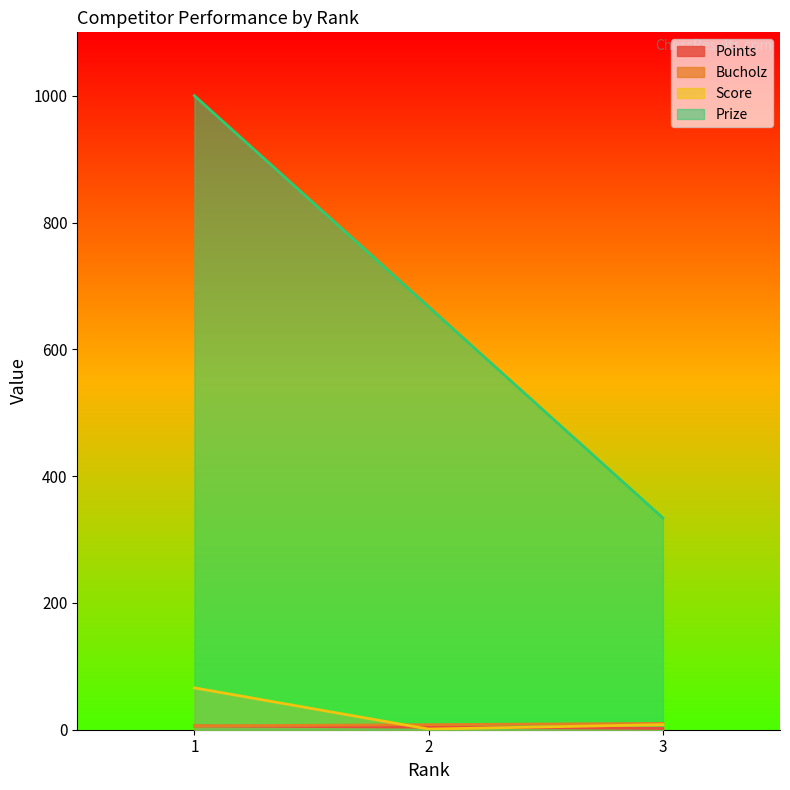

True or false: Bucholz has a value of 6 at 1.

True